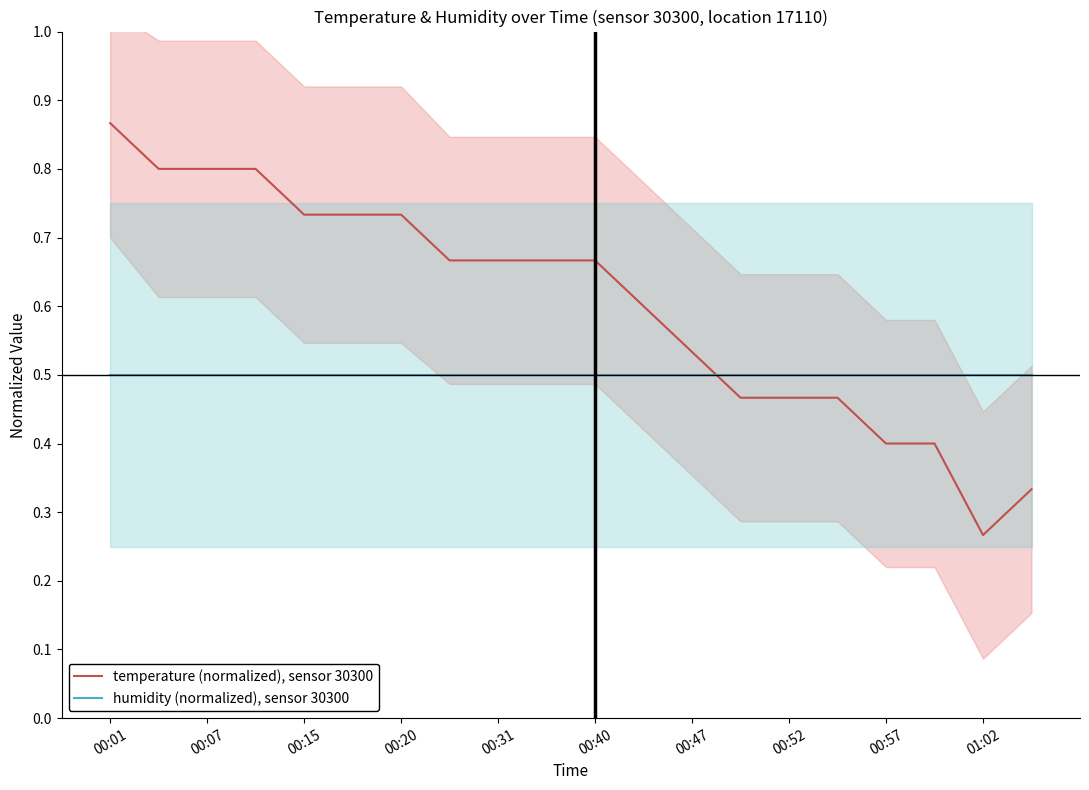

How many intersections are there between temperature (normalized), sensor 30300 and humidity (normalized), sensor 30300?

1